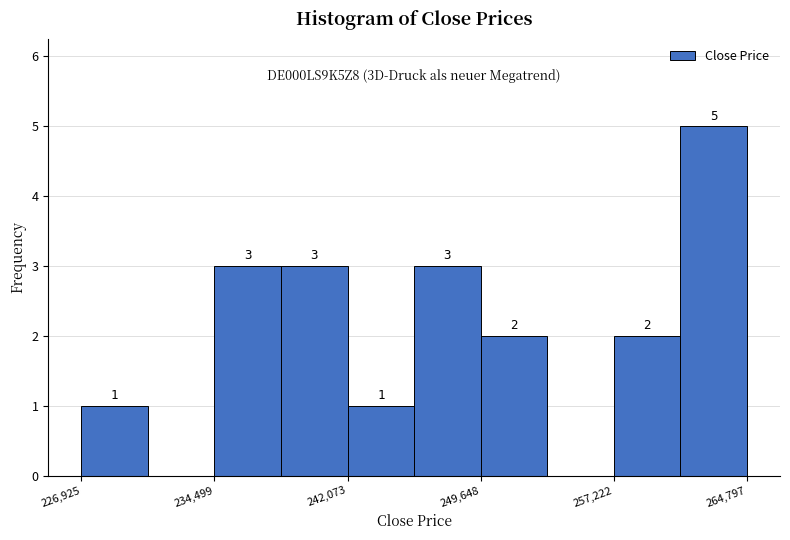

Around what value on the x-axis is the tallest bar? Give the approximate position of its centre, as read against the axis.

263000